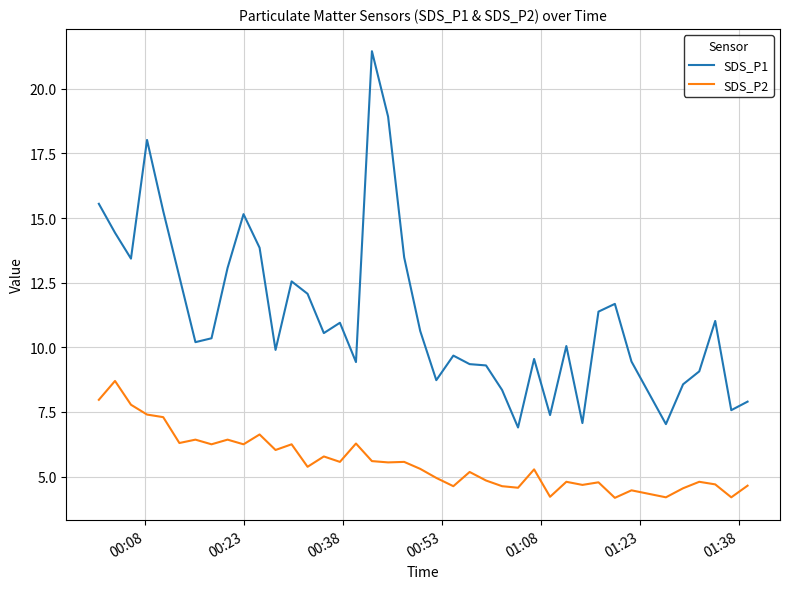

List the series in order of their overall mean, highest first.

SDS_P1, SDS_P2